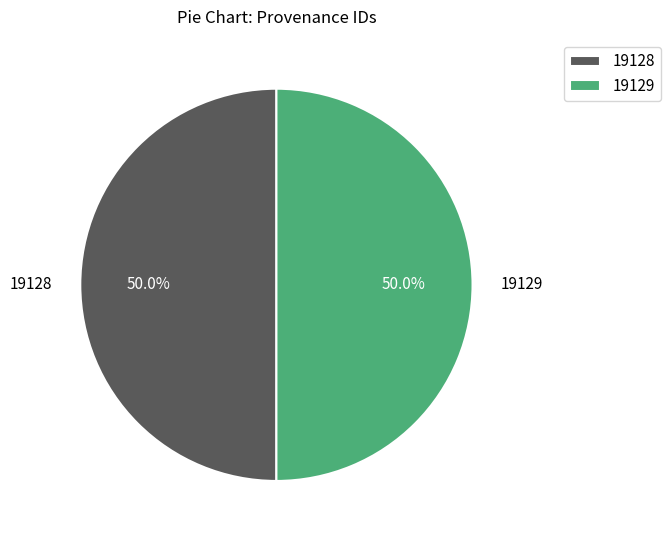

Approximately how many times larger is the value at 19129 compared to 19128?

1.0